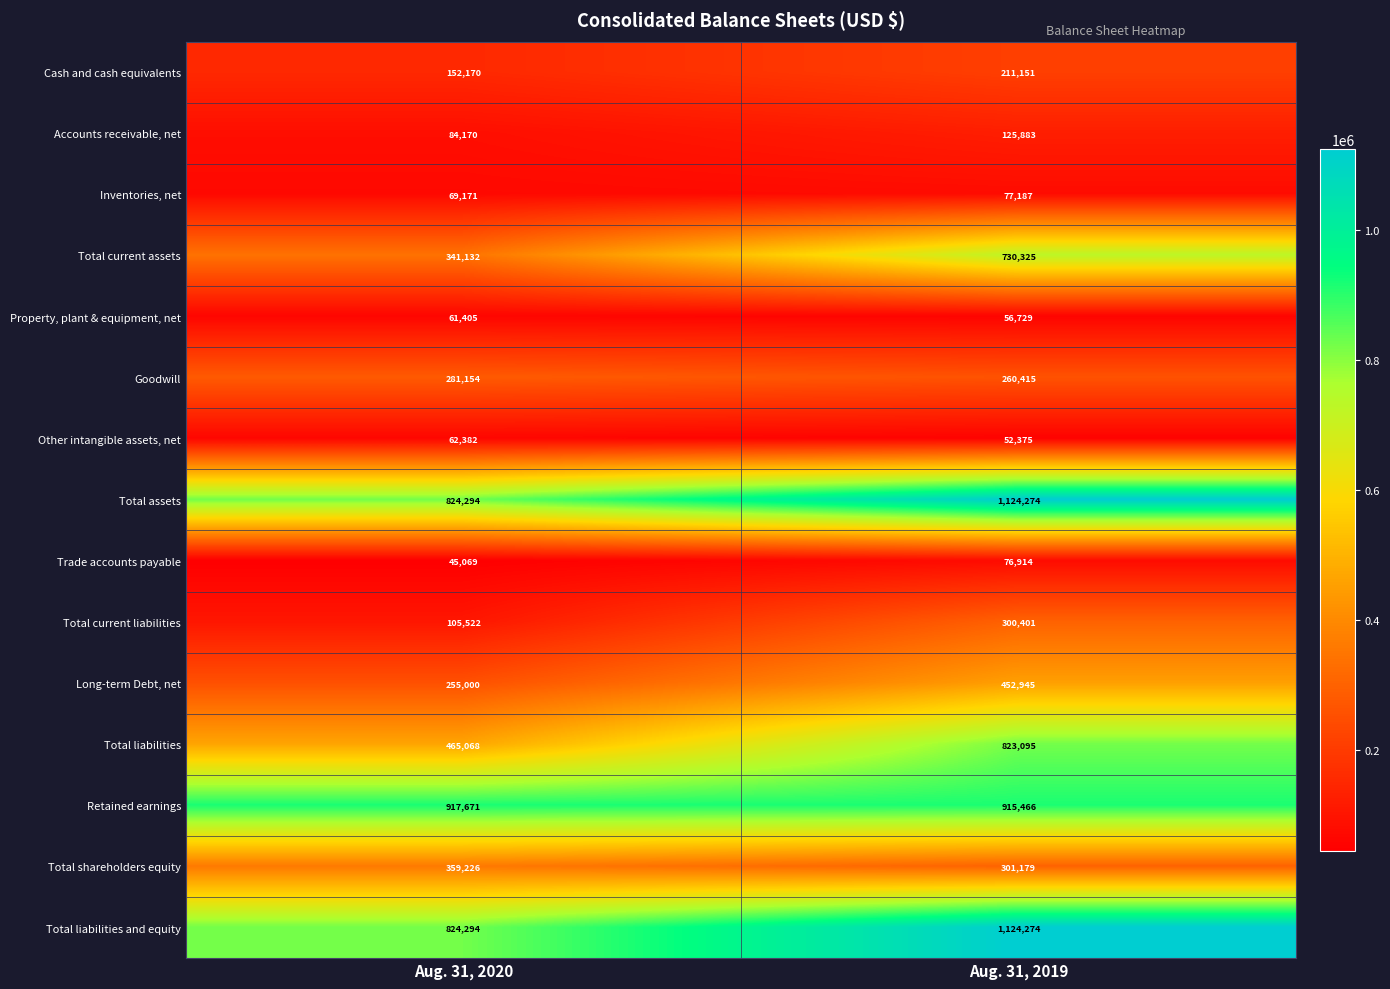

What value does the Retained earnings series have at Aug. 31, 2019?

915466